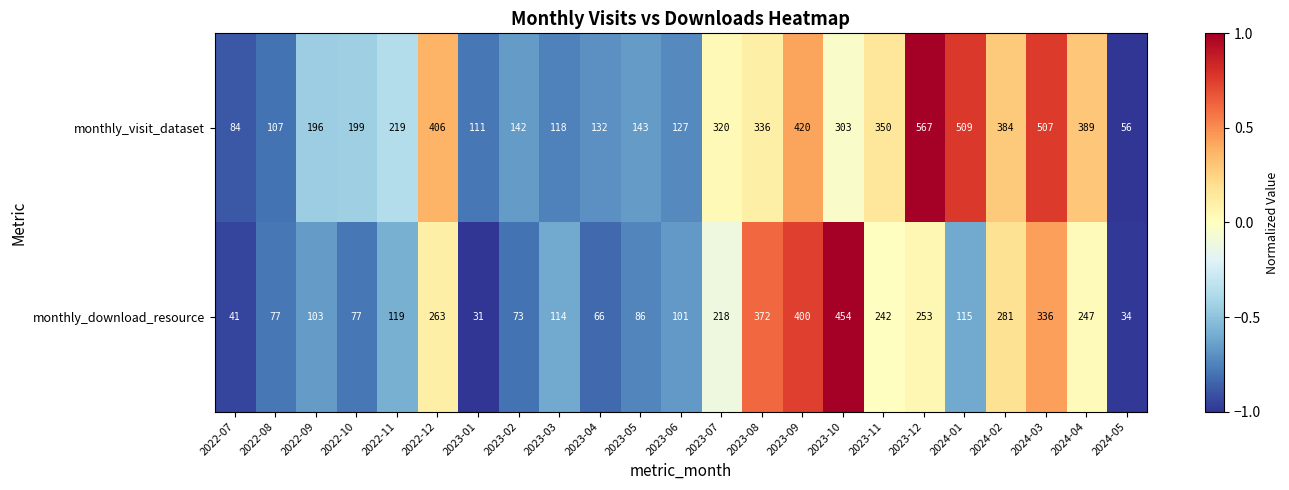

At which category is the sum across all series the highest?

2024-03